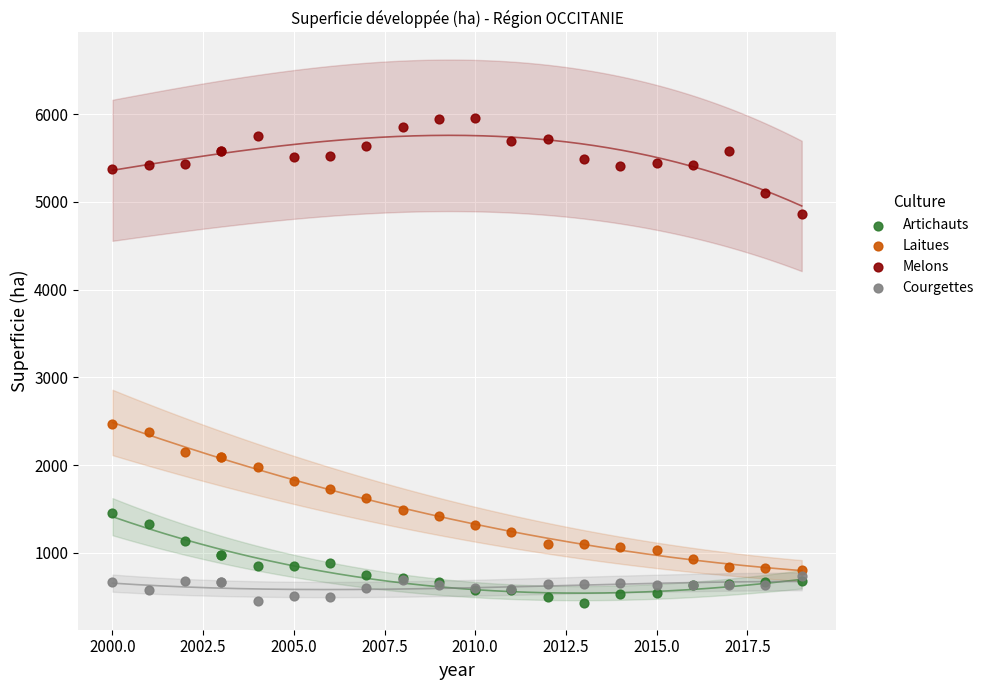

What are all the series names shown in the legend?

Artichauts, Laitues, Melons, Courgettes